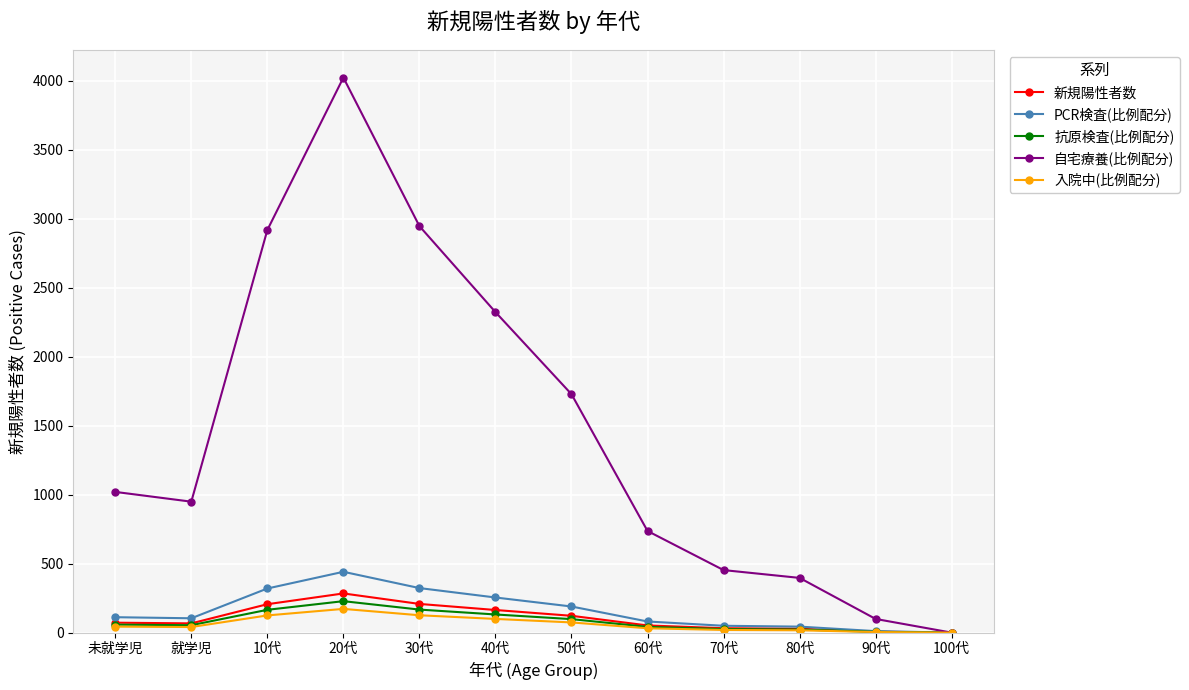

What is the label of the 4th point from the left?

20代